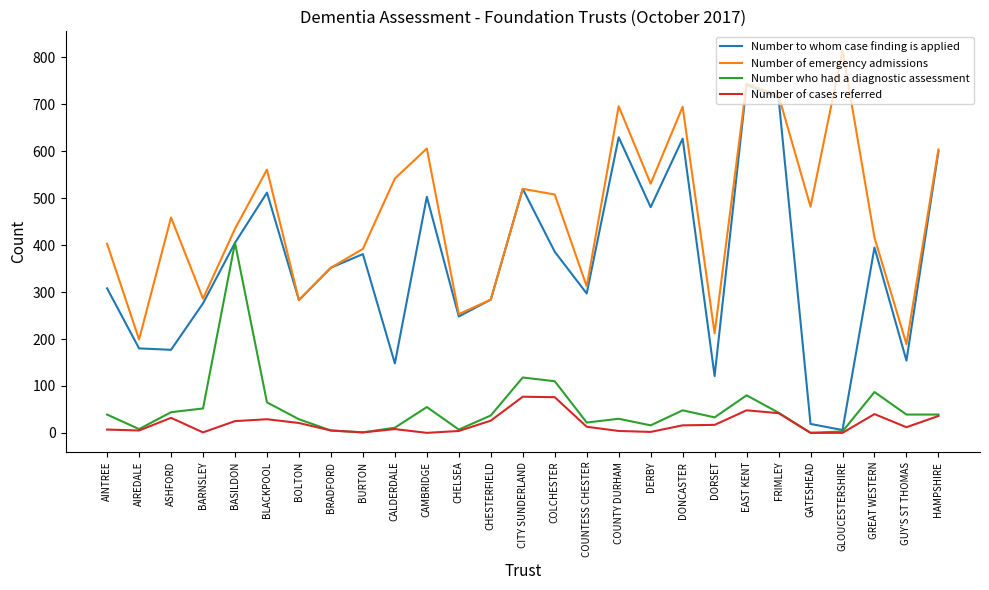

What are all the series names shown in the legend?

Number to whom case finding is applied, Number of emergency admissions, Number who had a diagnostic assessment, Number of cases referred